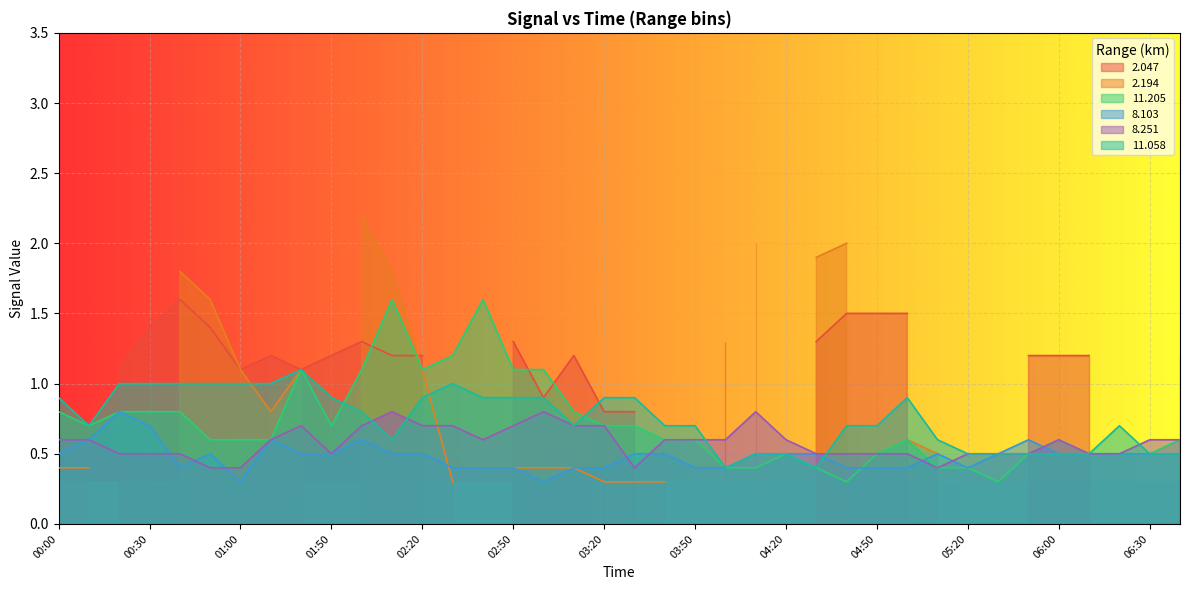

What is the minimum value for   8.103?

0.3